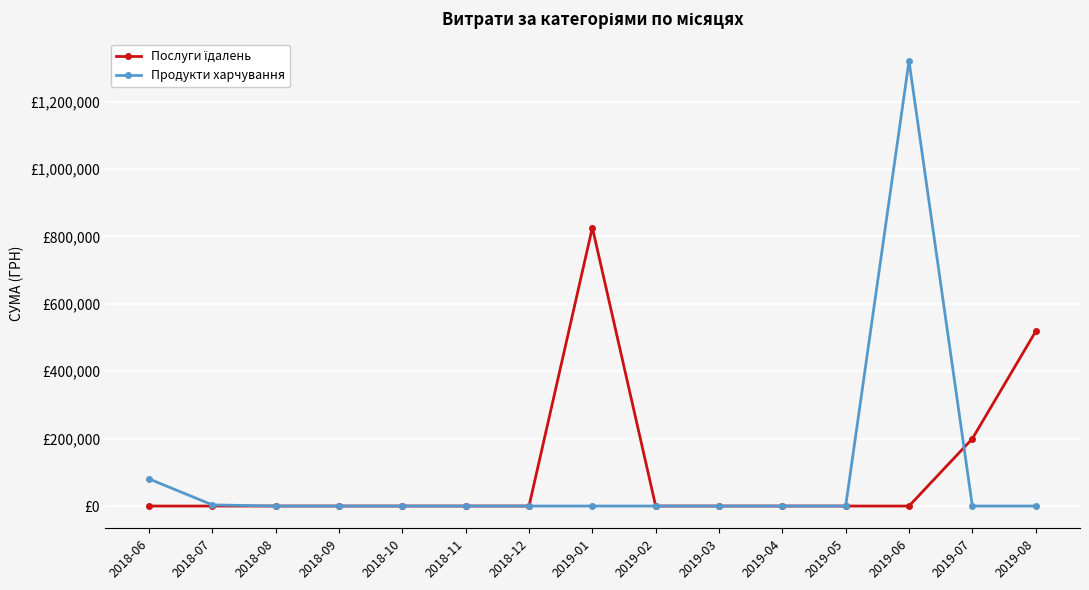

True or false: Послуги їдалень and Продукти харчування cross at least once.

True